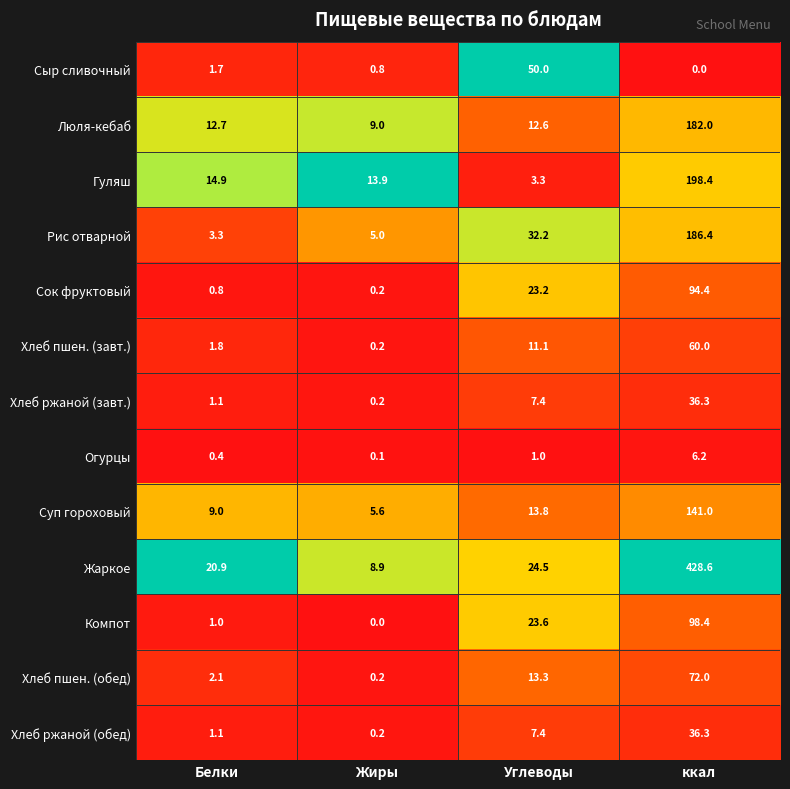

The Хлеб пшен. (обед) series shows 2.1 at Белки. True or false?

True